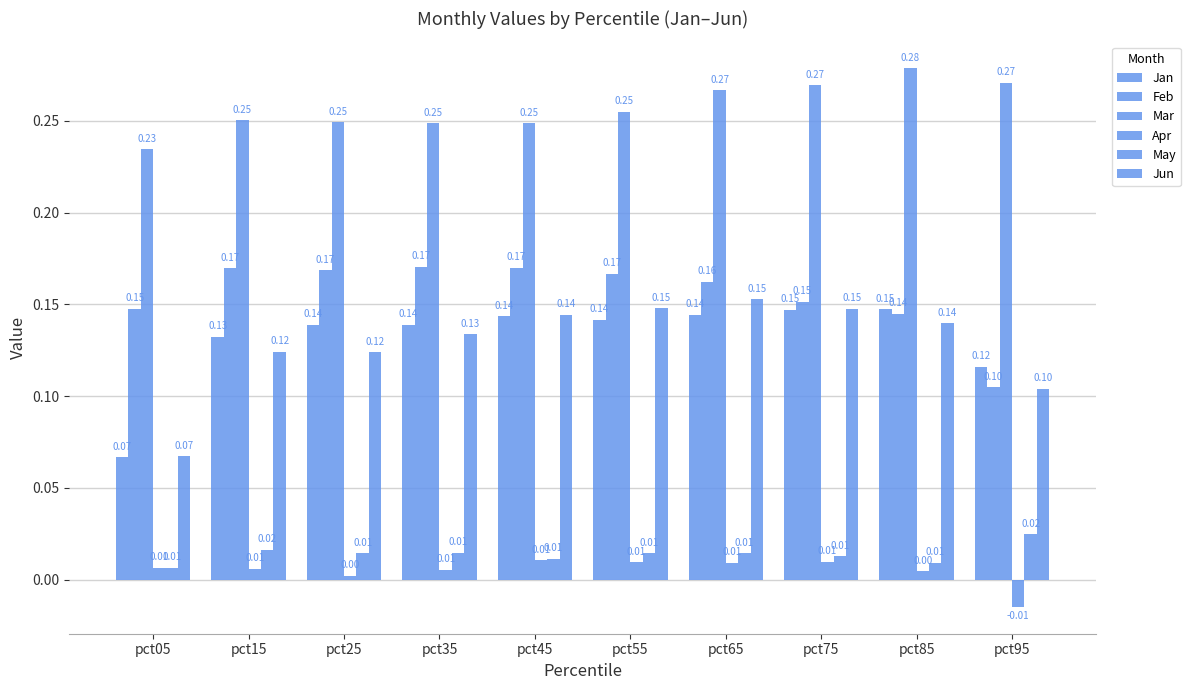

What is the sum of all May values?

0.1